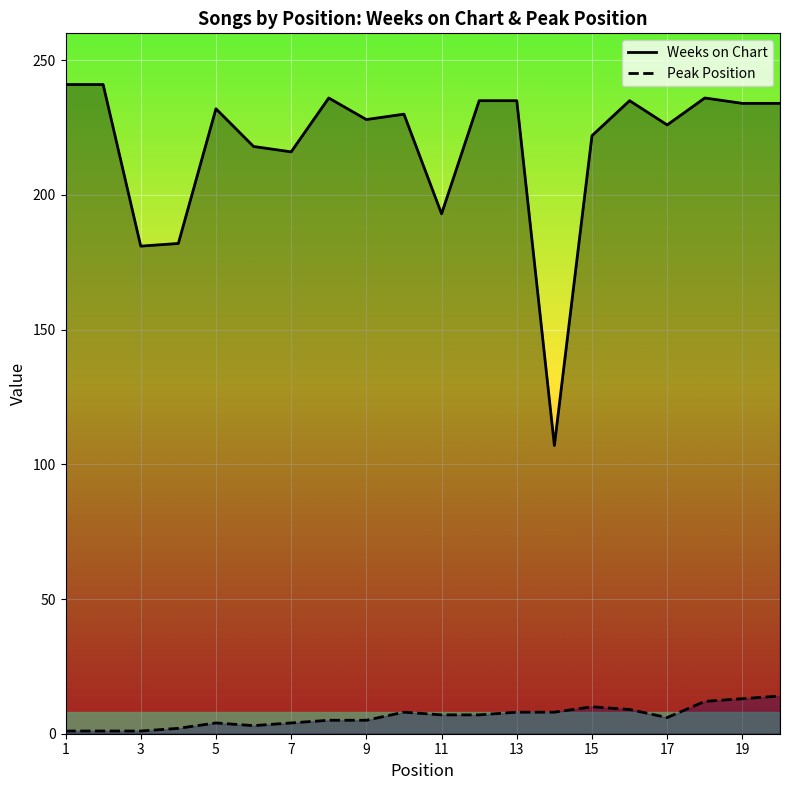

Rank the series by their average value, from lowest to highest.

Peak Position, Weeks on Chart